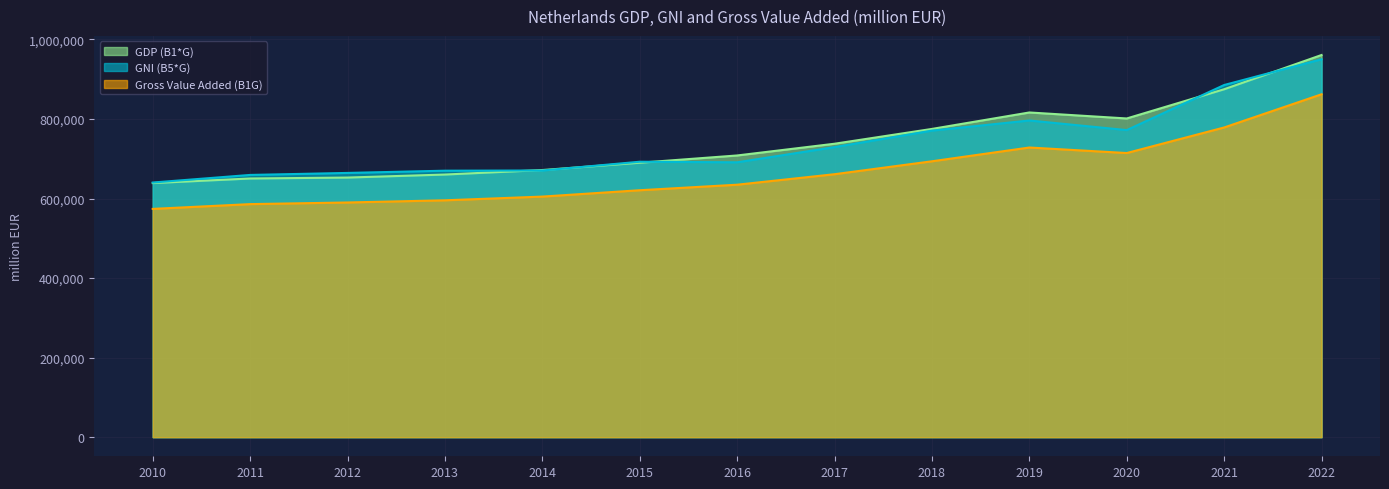

How many values in the GNI (B5*G) series are below 692482?

6